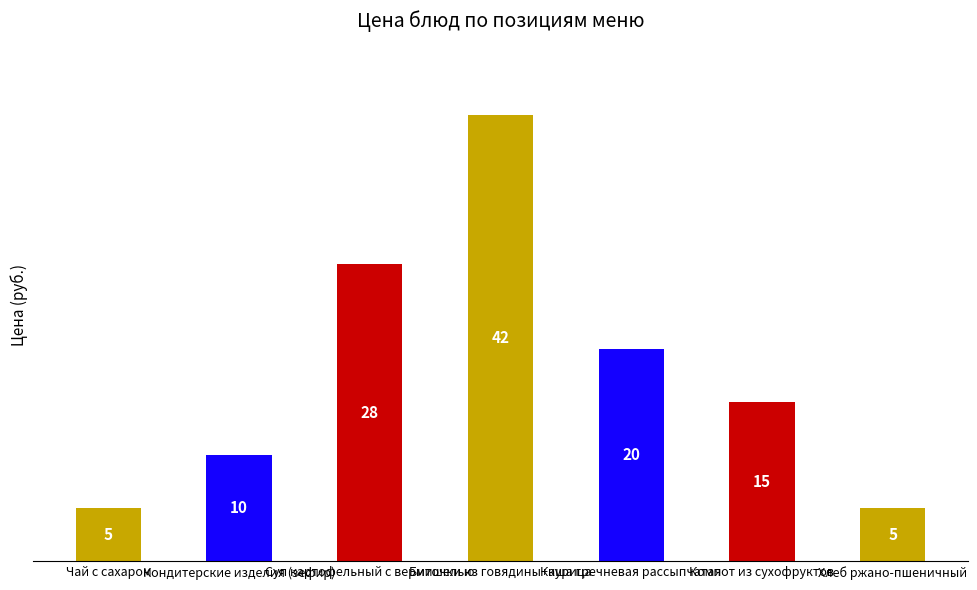

What is the average value?

18